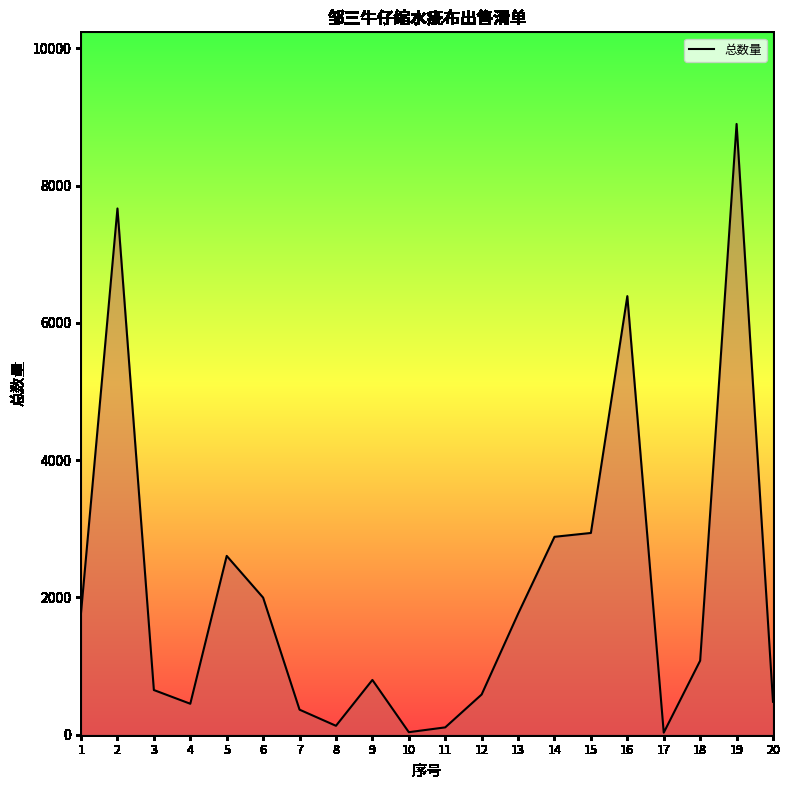

List the labels in order of value, smallest first.

17, 10, 11, 8, 7, 4, 20, 12, 3, 9, 18, 13, 1, 6, 5, 14, 15, 16, 2, 19